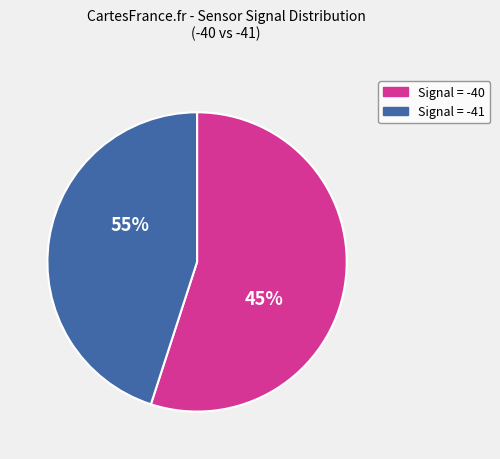

Between 37 and 25, which is larger?

37